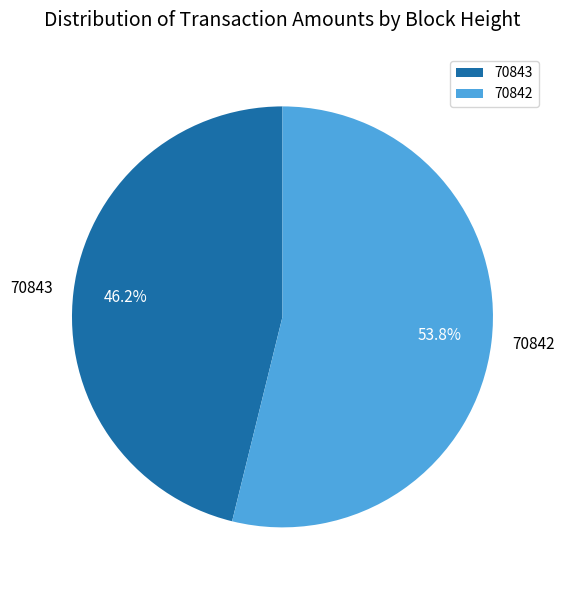

Is there any slice that represents more than half of the pie?

Yes